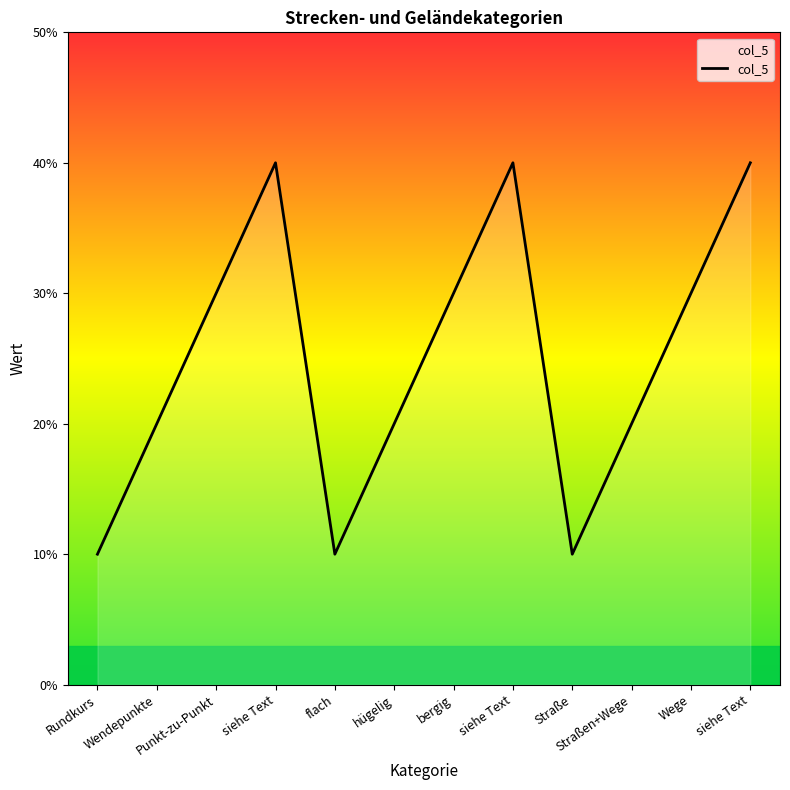

What is the minimum value shown in the chart?

1